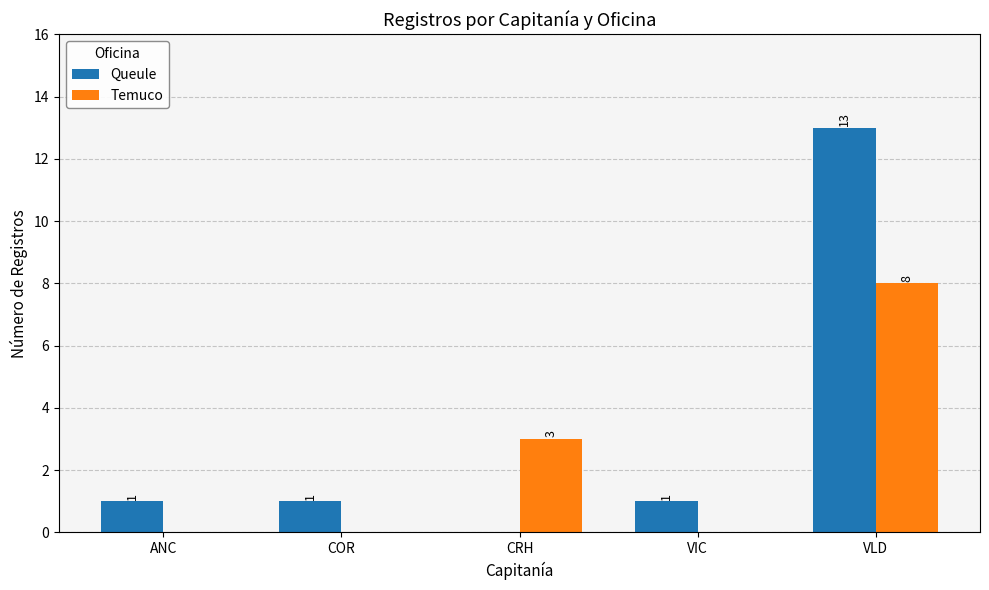

The Temuco series shows 3 at COR. True or false?

False